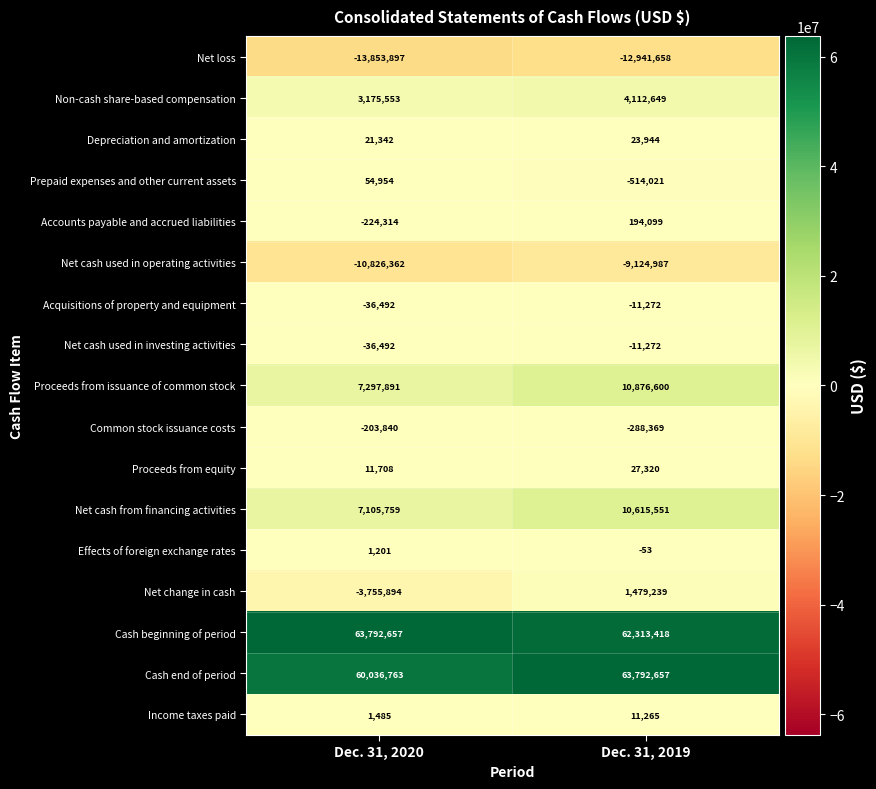

Which category has the lowest value across all series?

Dec. 31, 2020